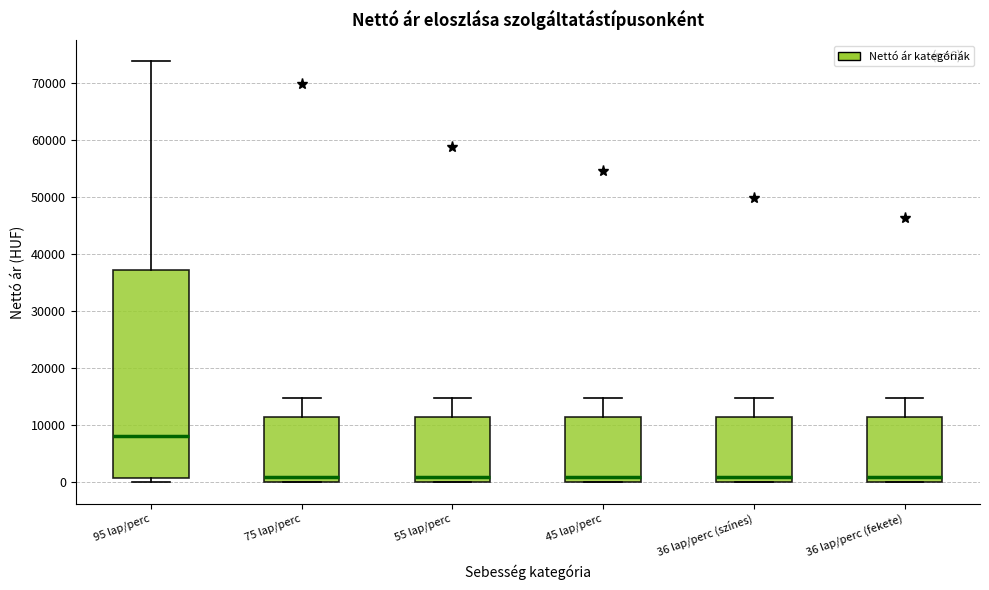

Comparing the boxes themselves (not the whiskers), which one is the tallest?

95 lap/perc